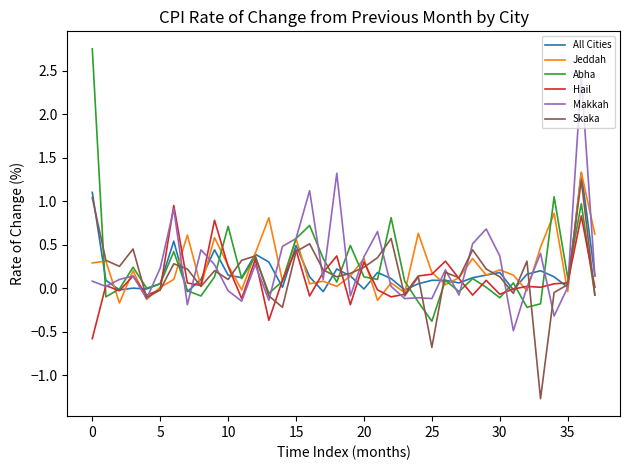

What is the maximum value for Makkah?

2.4